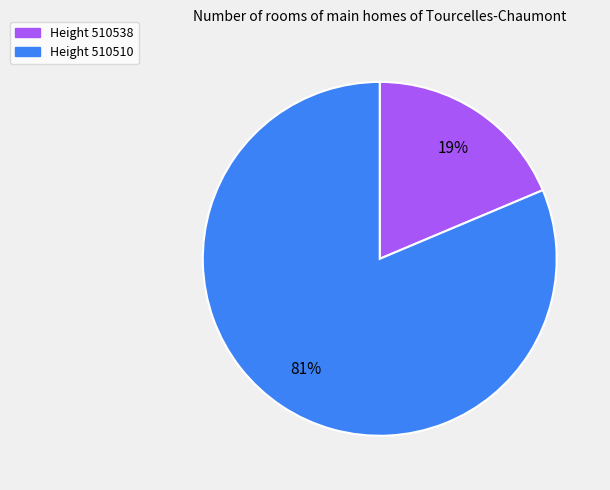

Is there a majority slice in this chart?

Yes